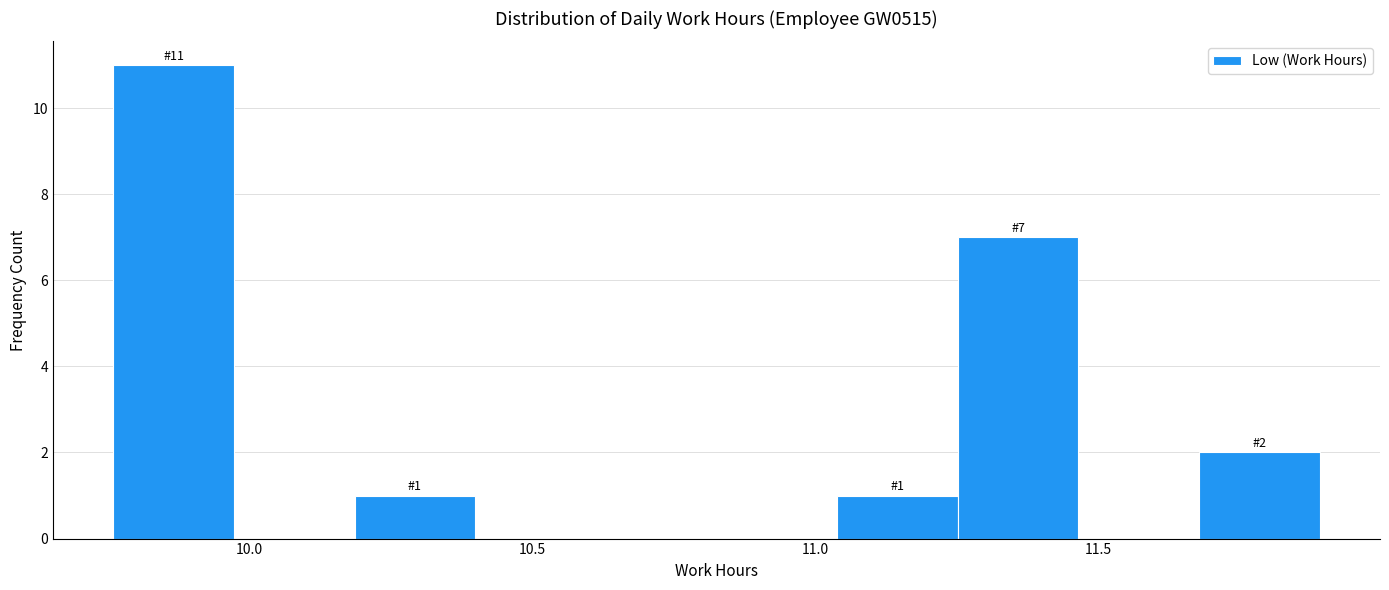

Over which range of the x-axis is the bar tallest?

9.75 to 9.95